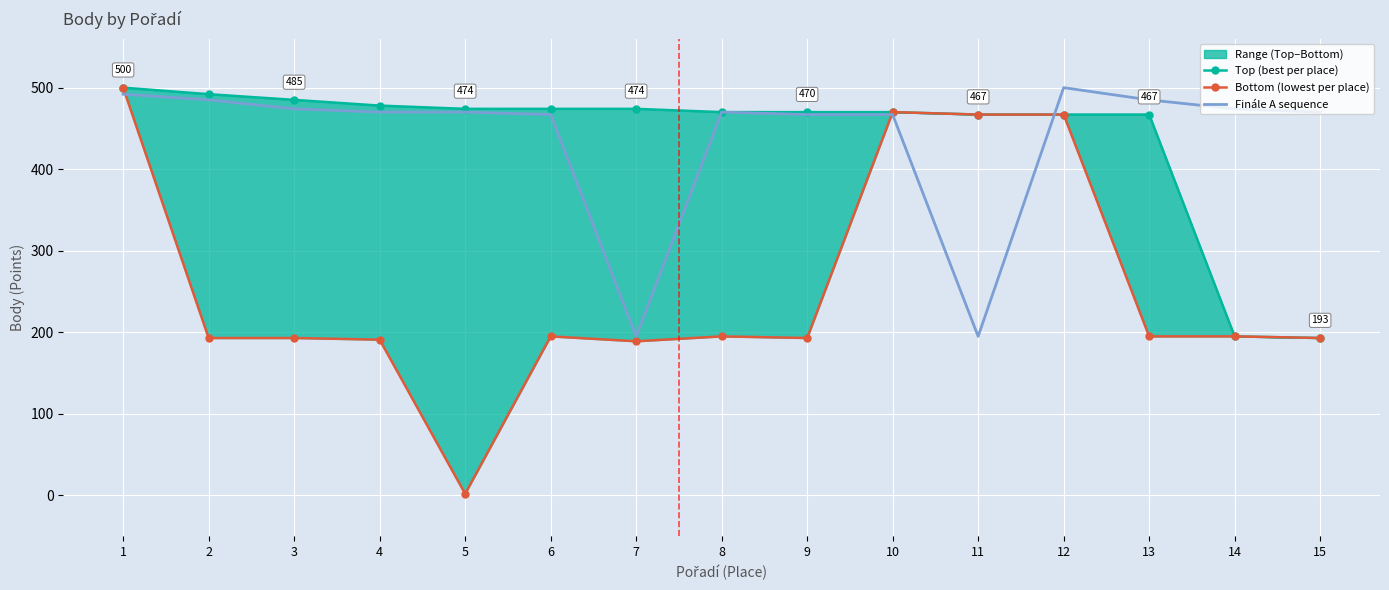

What is the sum of all Finále A sequence values?

6581